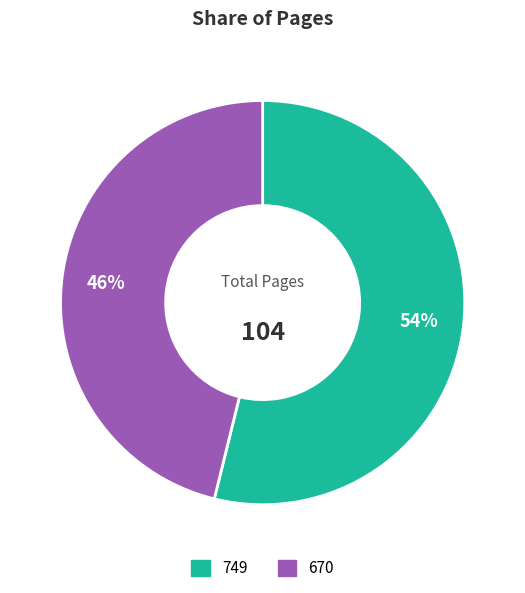

Which category has the biggest portion of the pie?

749